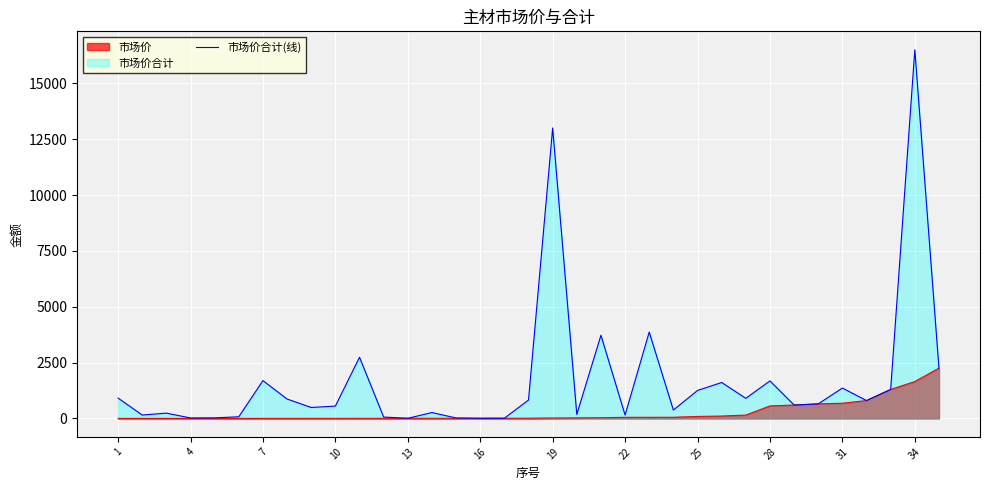

What is the smallest value displayed?

1.3